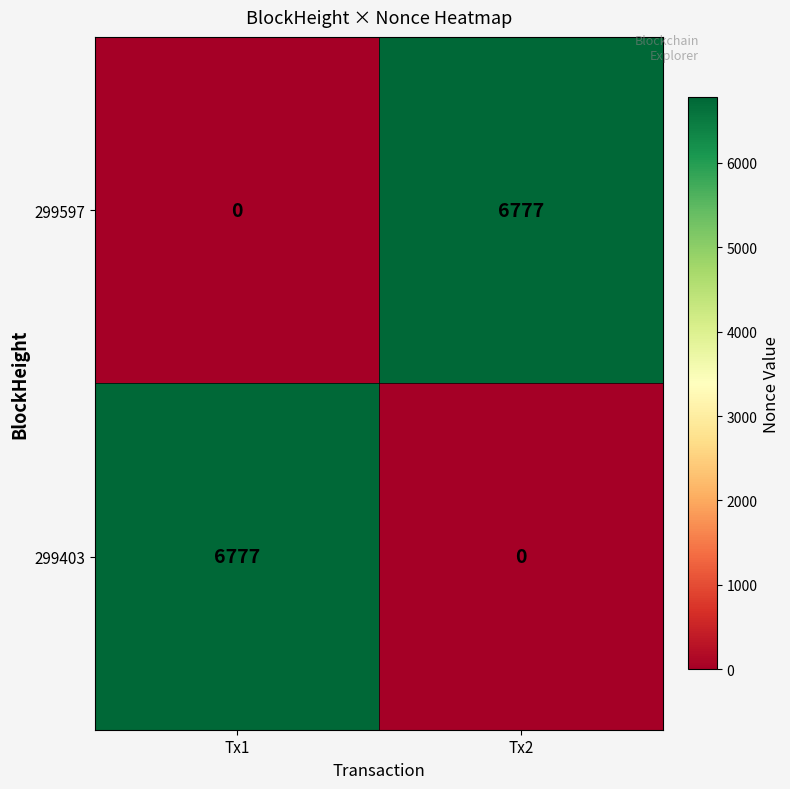

How many categories are shown in the chart?

2